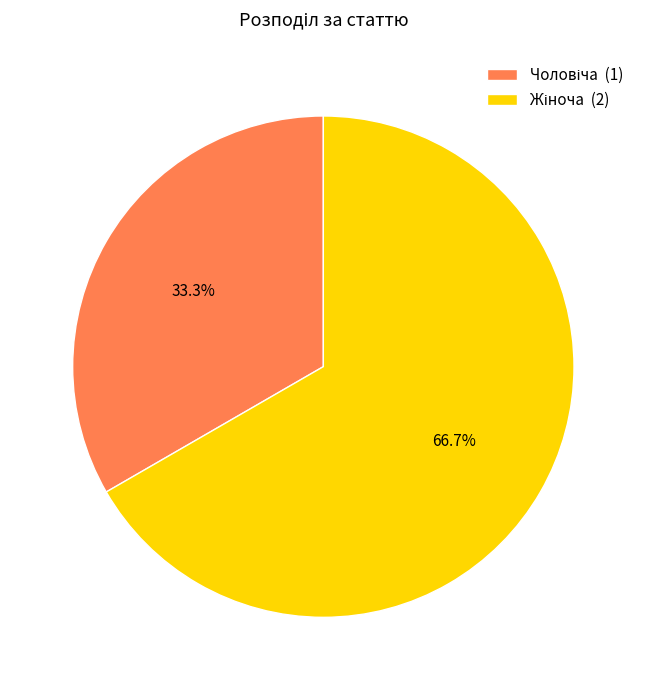

Is there a majority slice in this chart?

Yes